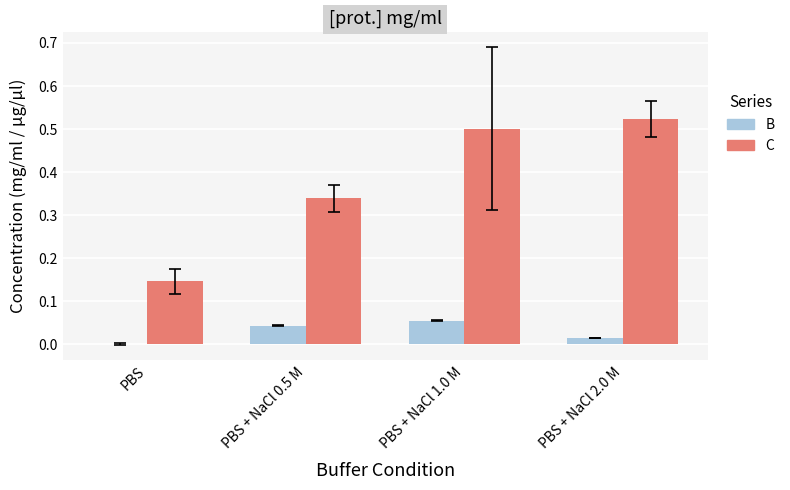

Which series has the largest total across all categories?

C